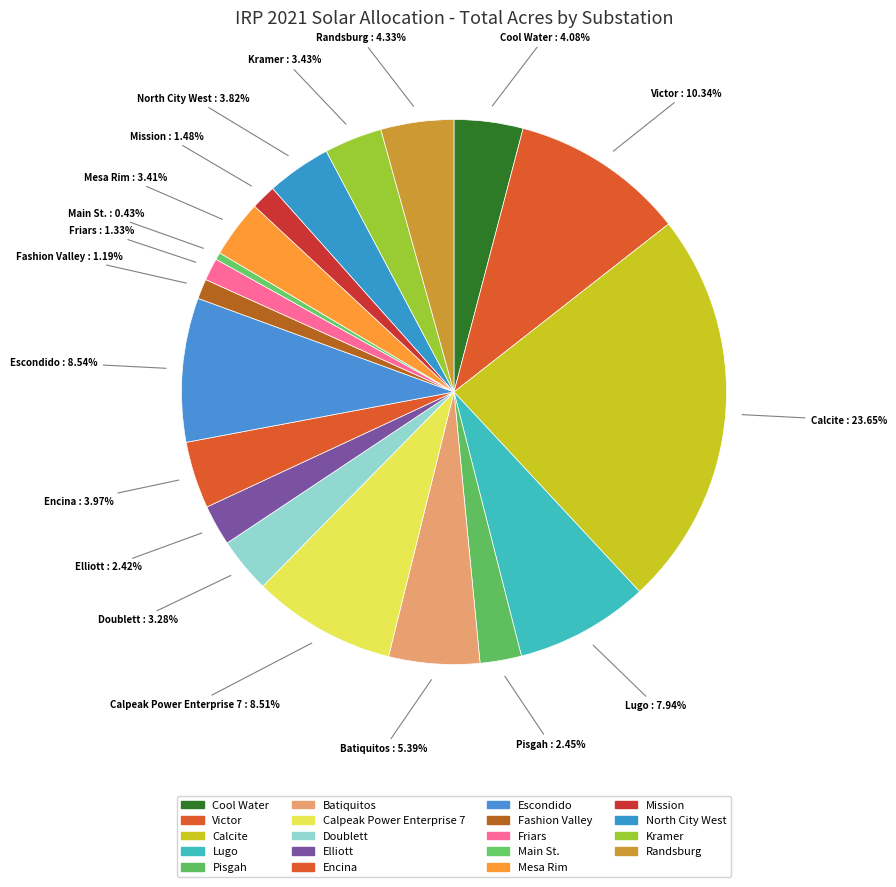

Count the number of slices in the pie.

19